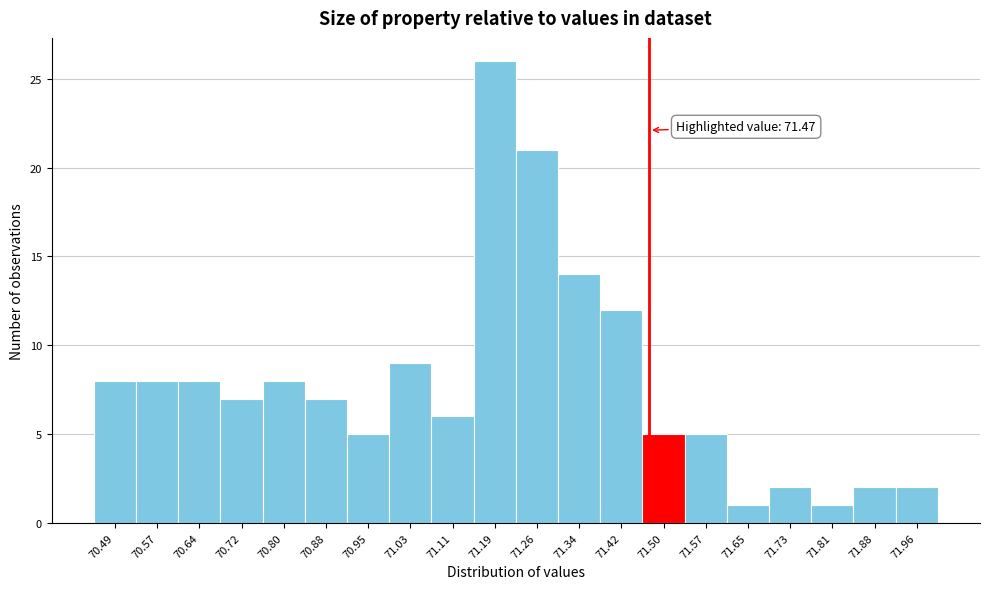

Which range on the x-axis has the tallest bar?

71.15 to 71.23